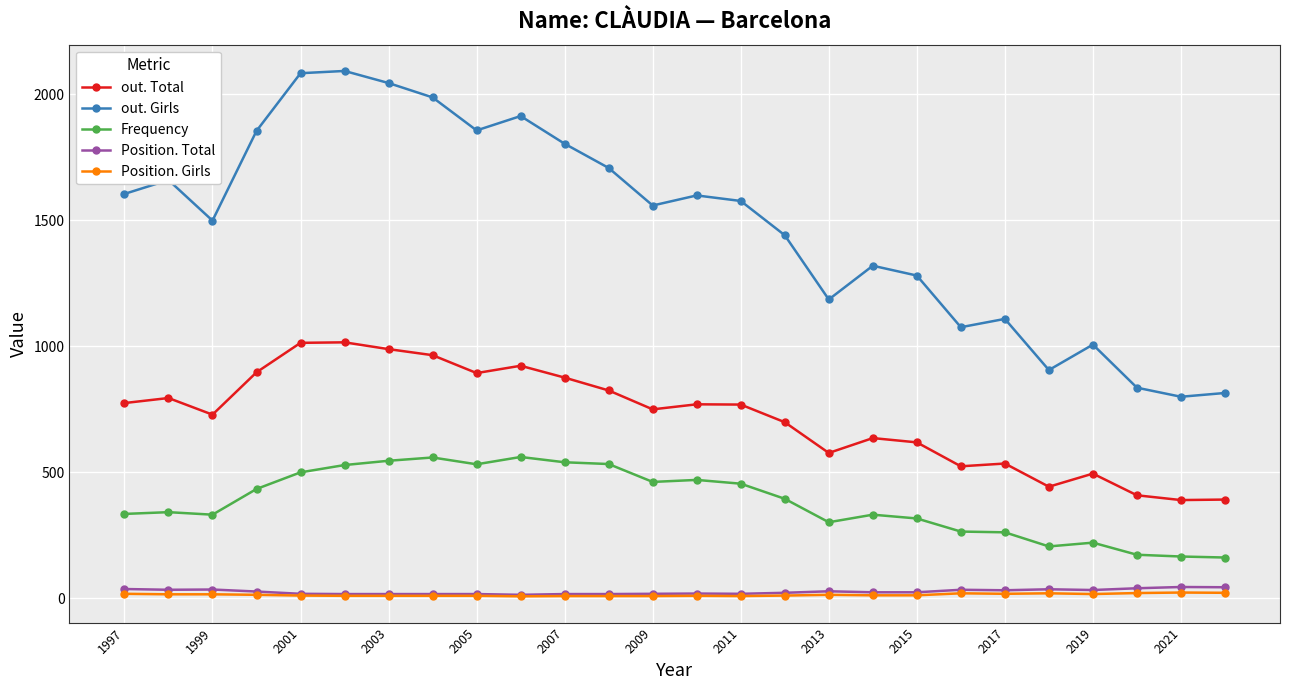

True or false: out. Girls and Frequency intersect in this chart.

False